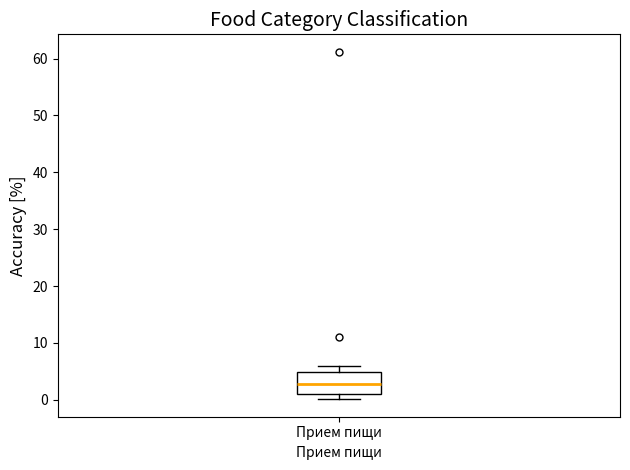

Read this box plot against the y-axis: the position of the median line, the range covered by the box, and the ends of both whiskers. The values are not printed on the chart, so give them approximately, as read against the axis.

median 3, box 1 to 5, whiskers 0 to 6